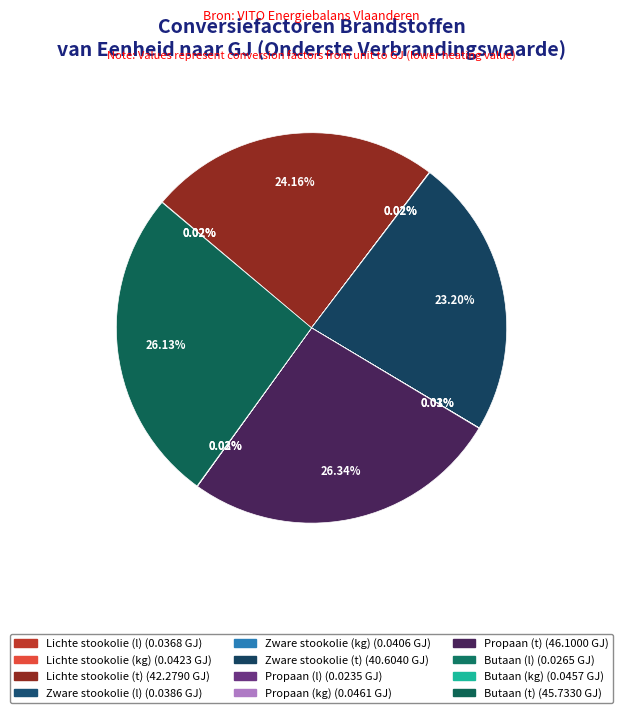

Is there any slice that represents more than half of the pie?

No